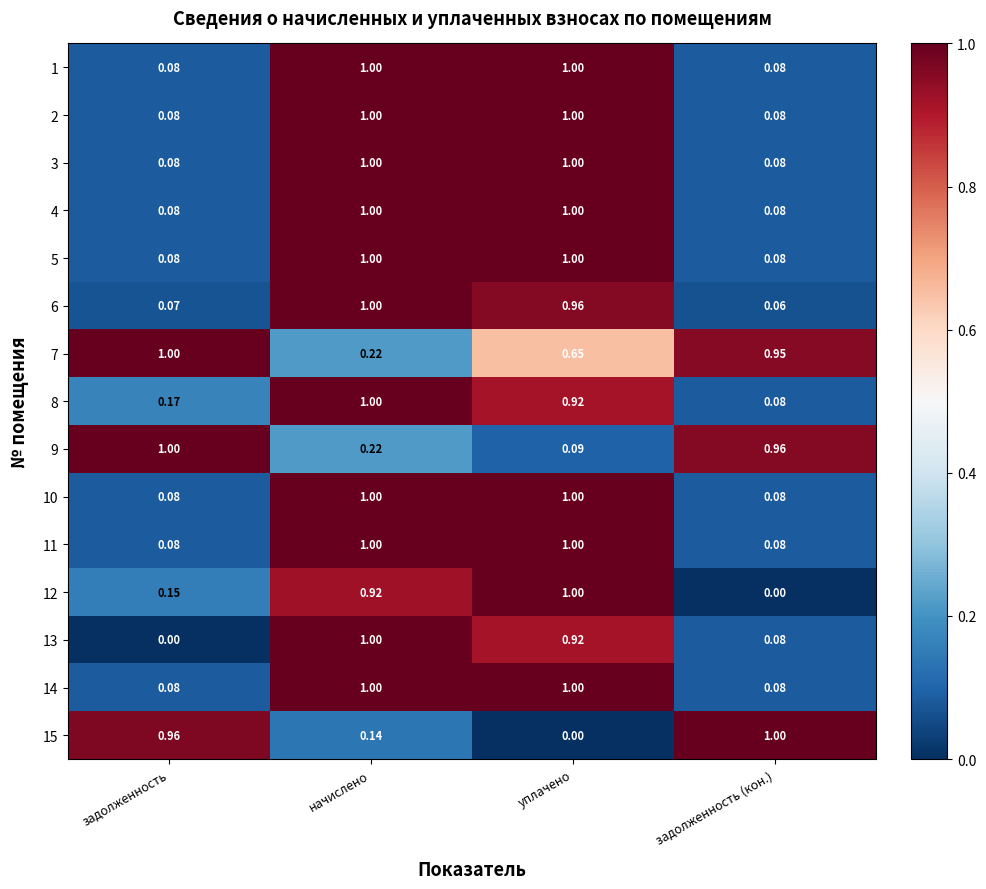

How many distinct data groups are displayed?

15